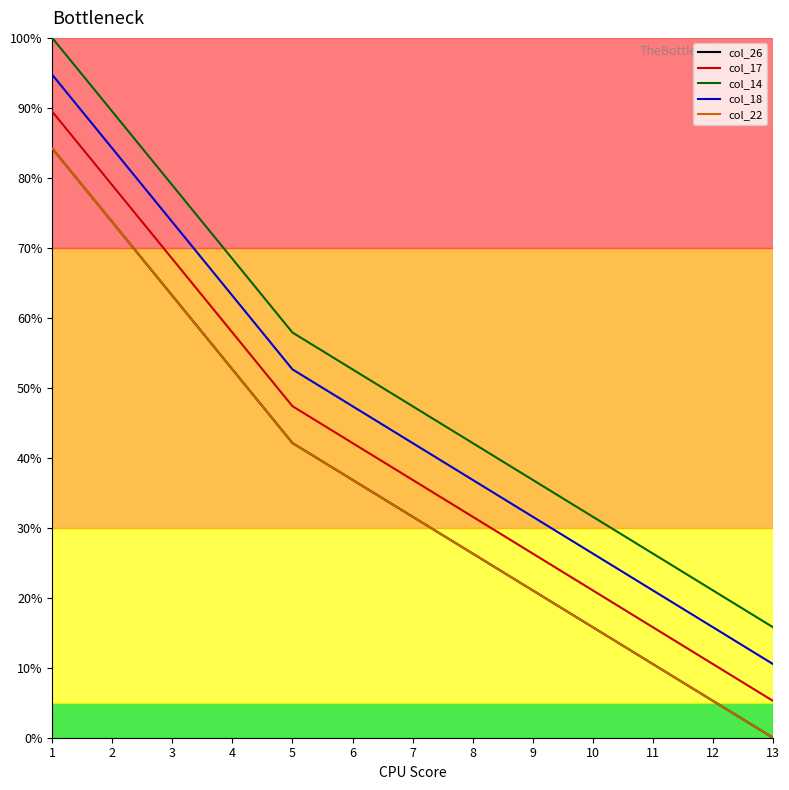

Is this an area chart (filled region under the line)?

No